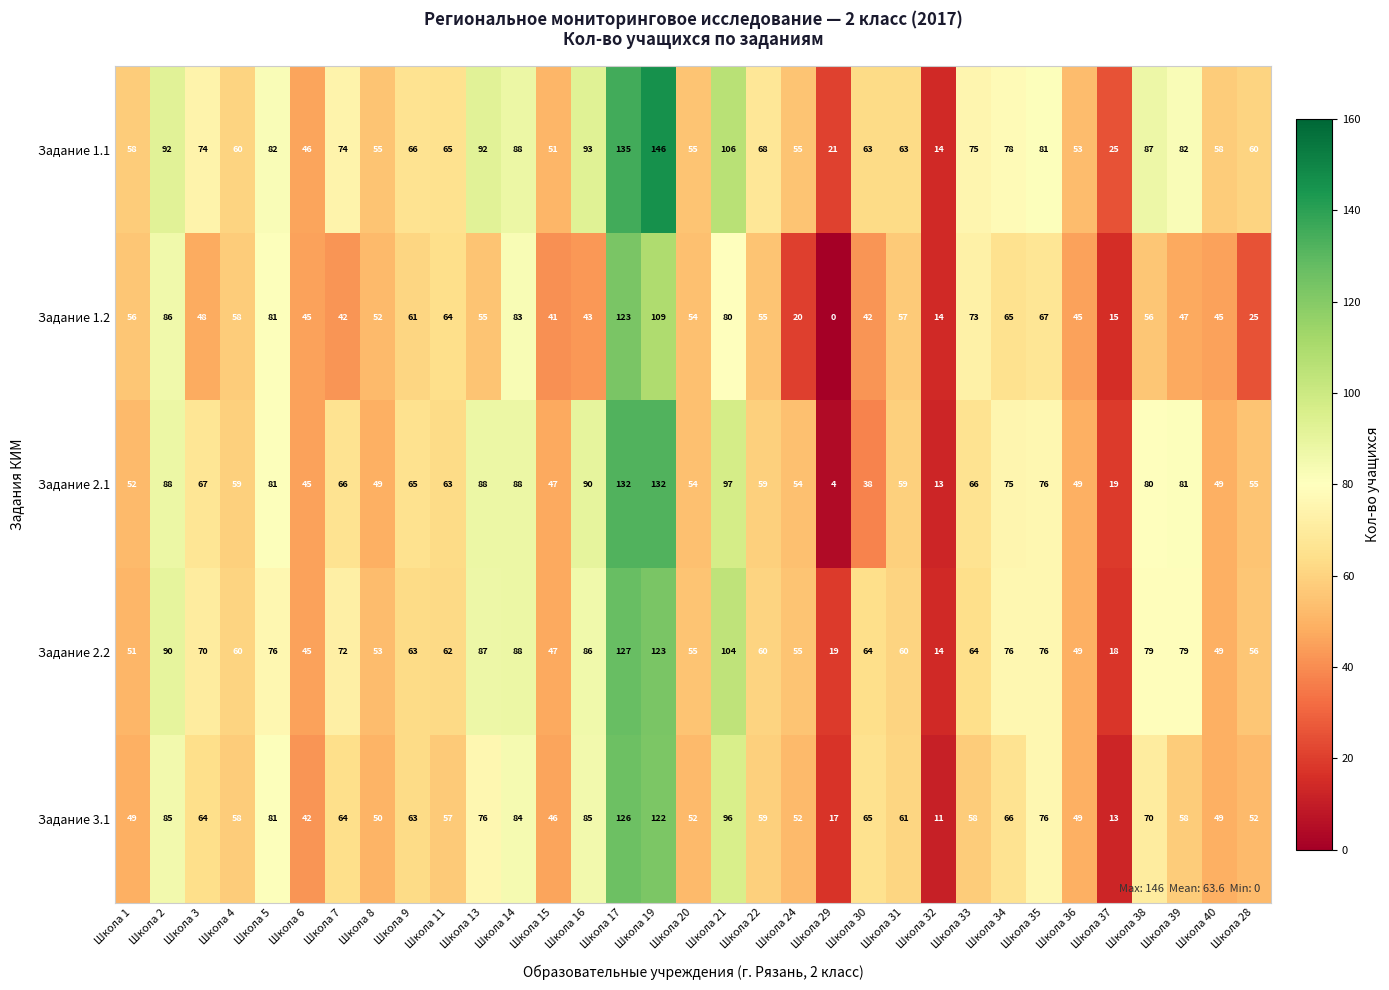

At which category is the sum across all series the highest?

Школа 17